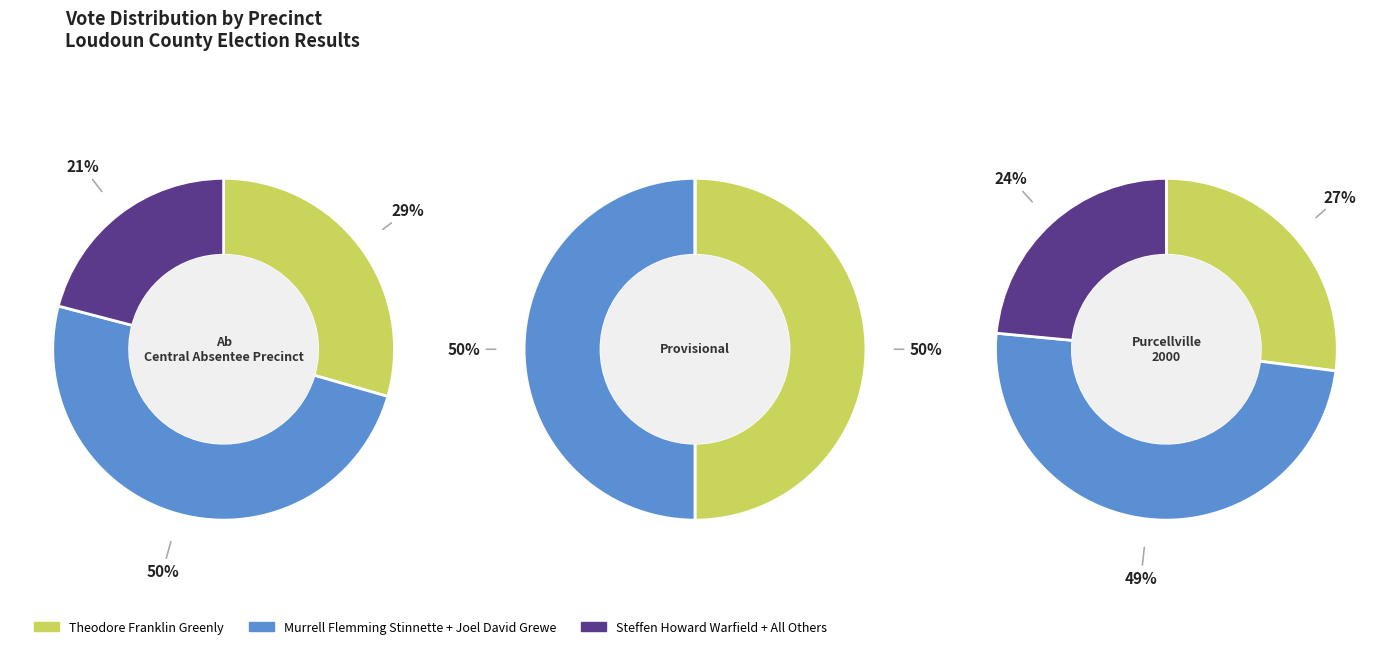

How many segments does this pie chart have?

3